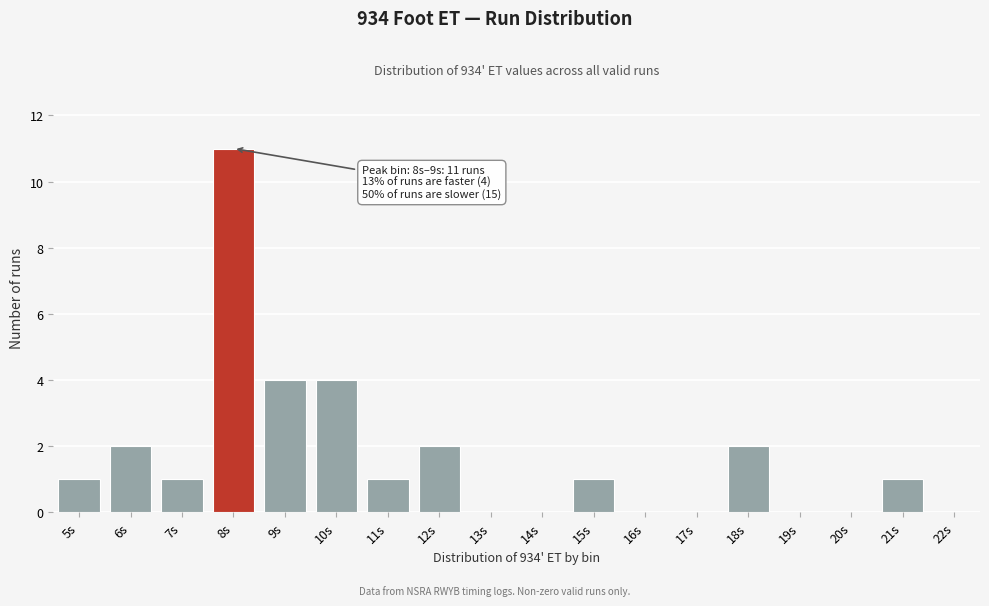

Reading left to right, list all the values displayed in this chart.

5s=1	6s=2	7s=1	8s=11	9s=4	10s=4	11s=1	12s=2	13s=0	14s=0	15s=1	16s=0	17s=0	18s=2	19s=0	20s=0	21s=1	22s=0